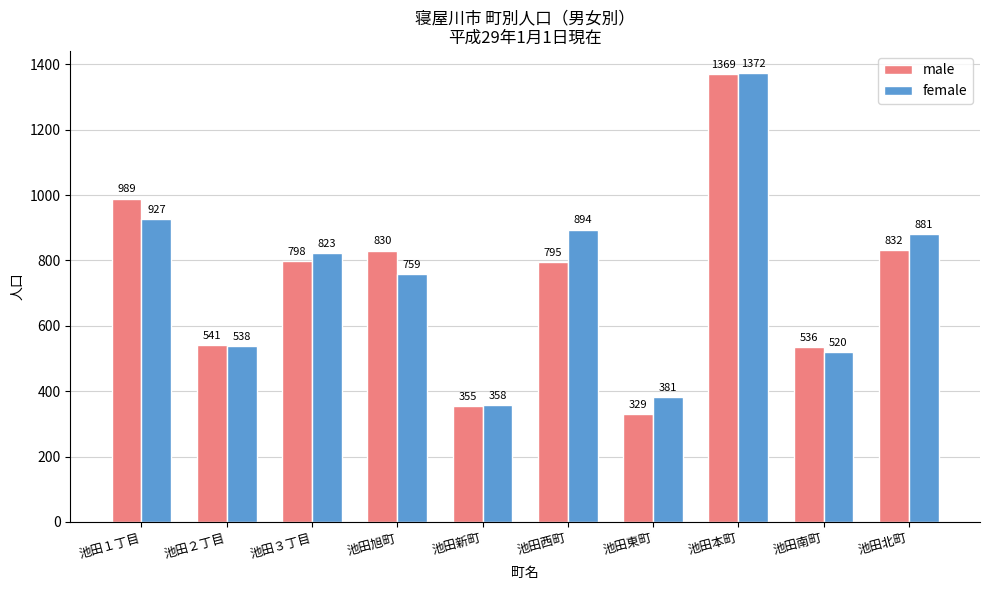

What is the difference between the female values at 池田旭町 and 池田南町?

239